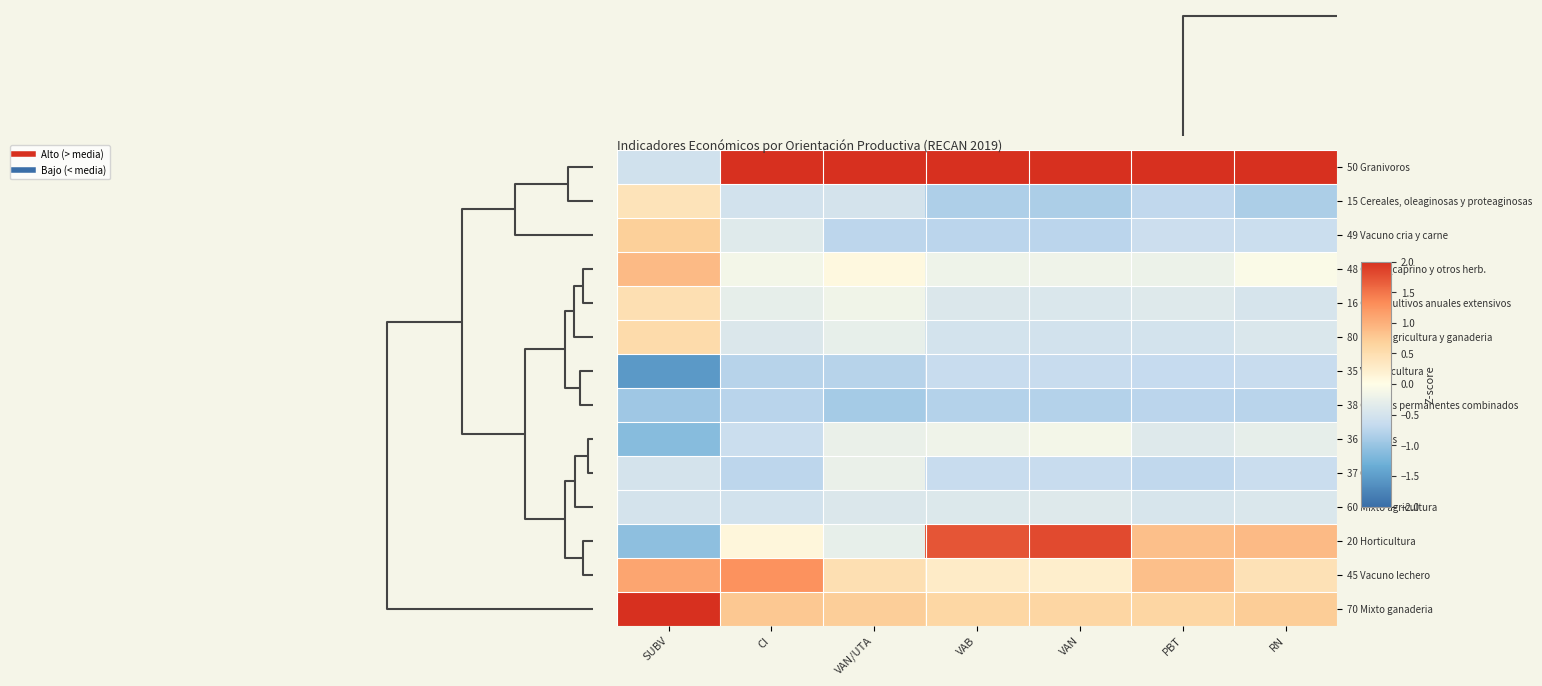

Reading right to left, transcribe all the data shown in this chart.

50 Granivoros: RN=3.1	PBT=3.0	VAN=2.6	VAB=2.7	VAN/UTA=3.3	CI=3.0	SUBV=-0.5
15 Cereales, oleaginosas y proteaginosas: RN=-0.8	PBT=-0.7	VAN=-0.9	VAB=-0.8	VAN/UTA=-0.5	CI=-0.5	SUBV=0.4
49 Vacuno cria y carne: RN=-0.6	PBT=-0.6	VAN=-0.7	VAB=-0.7	VAN/UTA=-0.7	CI=-0.4	SUBV=0.7
48 Ovino_caprino y otros herb.: RN=-0.0	PBT=-0.2	VAN=-0.2	VAB=-0.2	VAN/UTA=0.1	CI=-0.1	SUBV=0.9
16 Otros cultivos anuales extensivos: RN=-0.5	PBT=-0.4	VAN=-0.4	VAB=-0.4	VAN/UTA=-0.2	CI=-0.3	SUBV=0.5
80 Mixto agricultura y ganaderia: RN=-0.4	PBT=-0.5	VAN=-0.5	VAB=-0.5	VAN/UTA=-0.3	CI=-0.4	SUBV=0.5
35 Vitivinicultura: RN=-0.6	PBT=-0.7	VAN=-0.6	VAB=-0.6	VAN/UTA=-0.8	CI=-0.8	SUBV=-1.5
38 Cultivos permanentes combinados: RN=-0.8	PBT=-0.7	VAN=-0.8	VAB=-0.8	VAN/UTA=-0.9	CI=-0.8	SUBV=-0.9
36 Frutales: RN=-0.3	PBT=-0.4	VAN=-0.1	VAB=-0.2	VAN/UTA=-0.2	CI=-0.6	SUBV=-1.1
37 Olivar: RN=-0.6	PBT=-0.7	VAN=-0.6	VAB=-0.6	VAN/UTA=-0.2	CI=-0.7	SUBV=-0.5
60 Mixto agricultura: RN=-0.4	PBT=-0.5	VAN=-0.4	VAB=-0.4	VAN/UTA=-0.4	CI=-0.5	SUBV=-0.5
20 Horticultura: RN=0.9	PBT=0.9	VAN=1.8	VAB=1.7	VAN/UTA=-0.3	CI=0.1	SUBV=-1.1
45 Vacuno lechero: RN=0.4	PBT=0.9	VAN=0.2	VAB=0.3	VAN/UTA=0.5	CI=1.3	SUBV=1.1
70 Mixto ganaderia: RN=0.7	PBT=0.6	VAN=0.6	VAB=0.6	VAN/UTA=0.7	CI=0.8	SUBV=2.1